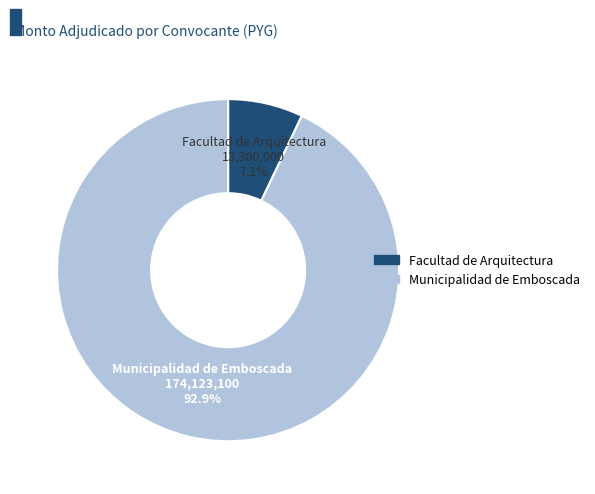

Count the number of slices in the pie.

2